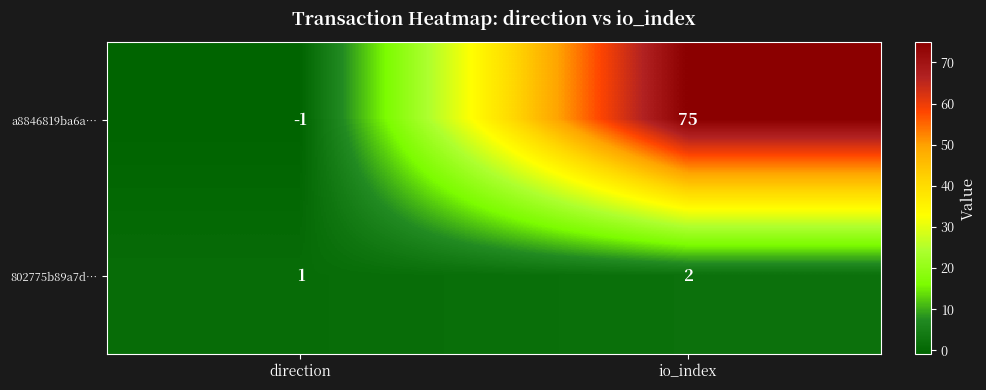

What is the maximum value for a8846819ba6a…?

75